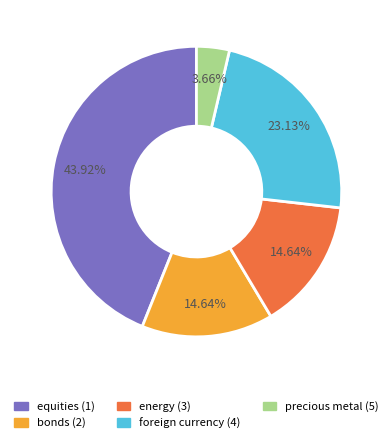

To the nearest percent, what portion does equities (1) represent?

44%